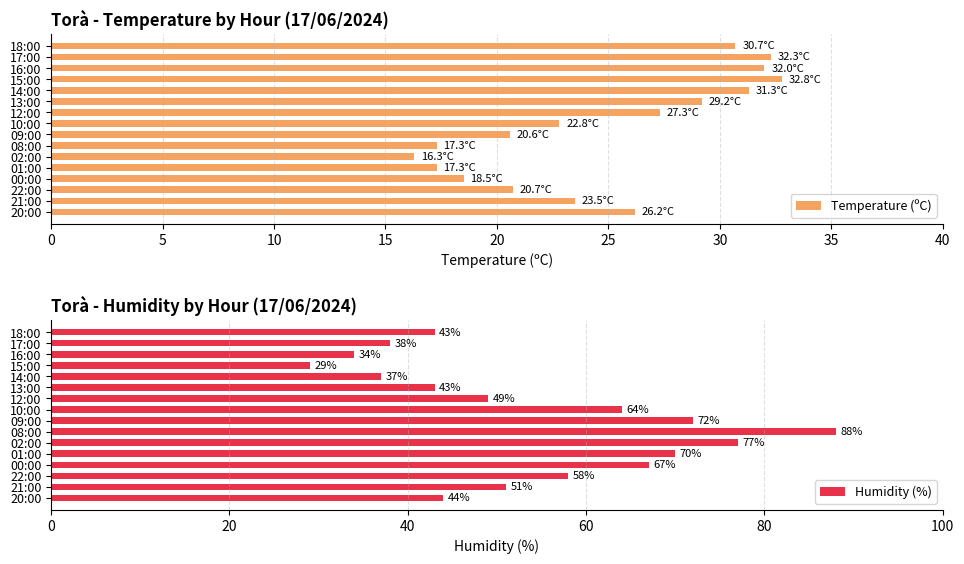

What is the sum of all Humidity (%) values?

864